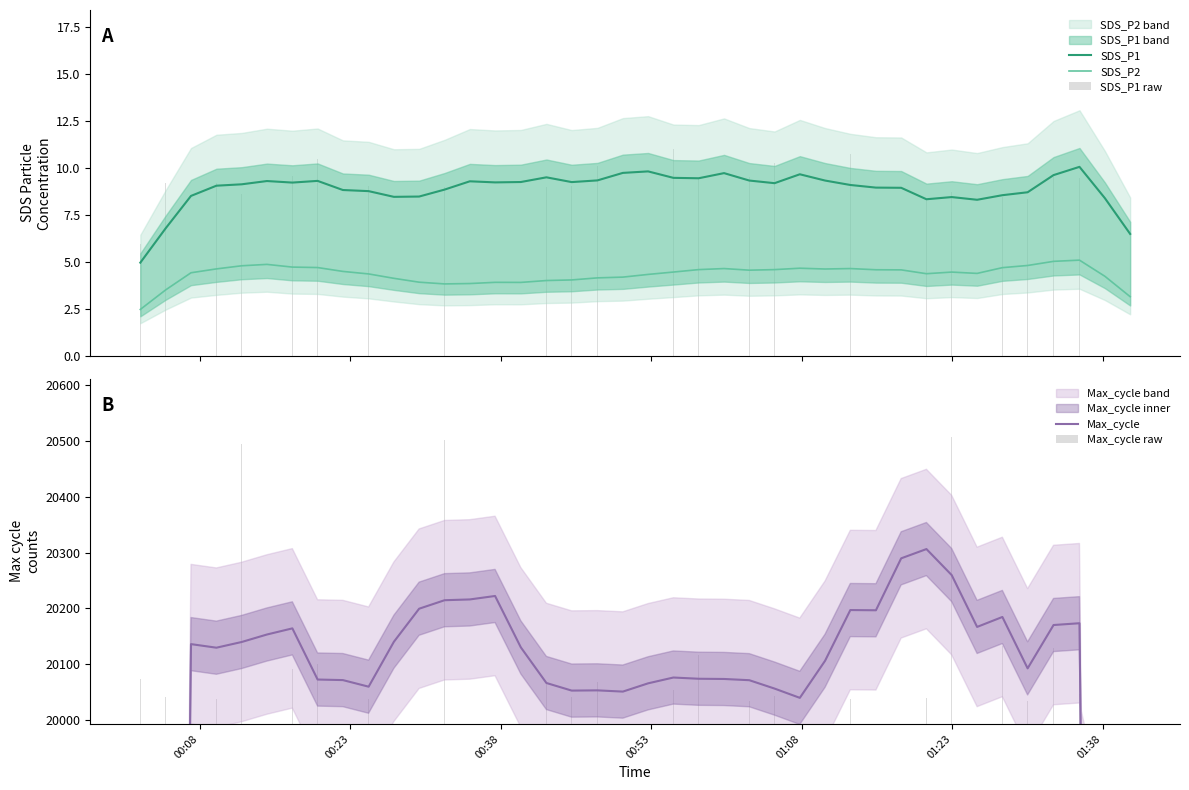

Is the value of Max_cycle raw at 00:23 greater than the value of Max_cycle at 10?

No